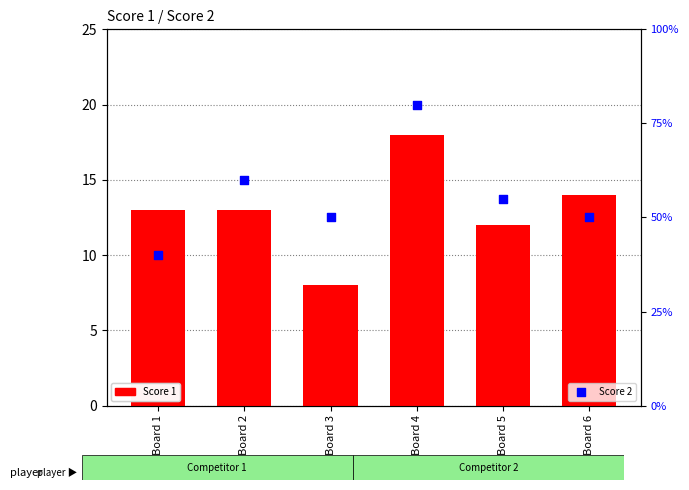

Is the value of Score 2 at Board 1 greater than the value of Score 1 at Board 6?

Yes